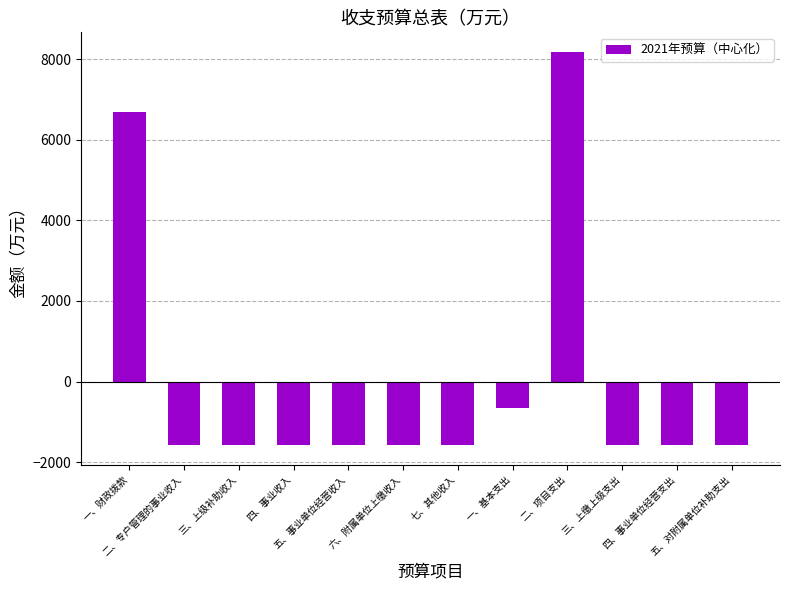

What is the difference between the values at 二、项目支出 and 七、其他收入?

9755.4